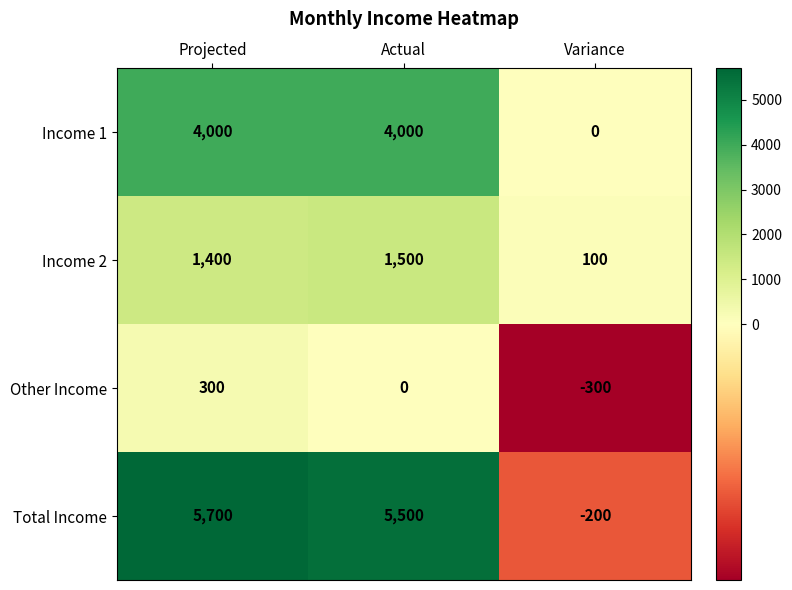

Reading left to right, transcribe all the data shown in this chart.

Income 1: 4000	4000	0
Income 2: 1400	1500	100
Other Income: 300	0	-300
Total Income: 5700	5500	-200